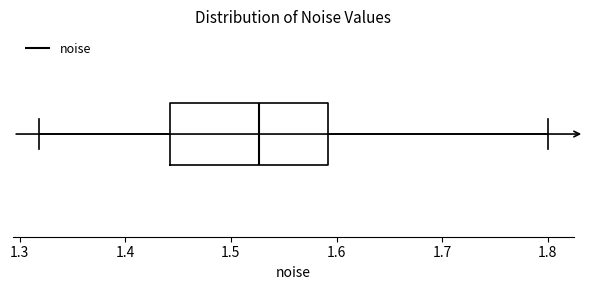

Transcribe this box plot: give where the median line is, the range the box spans, and where the two whiskers end, as read against the x-axis. The values are not printed on the chart, so give them approximately, as read against the axis.

median 1.53, box 1.44 to 1.59, whiskers 1.32 to 1.80